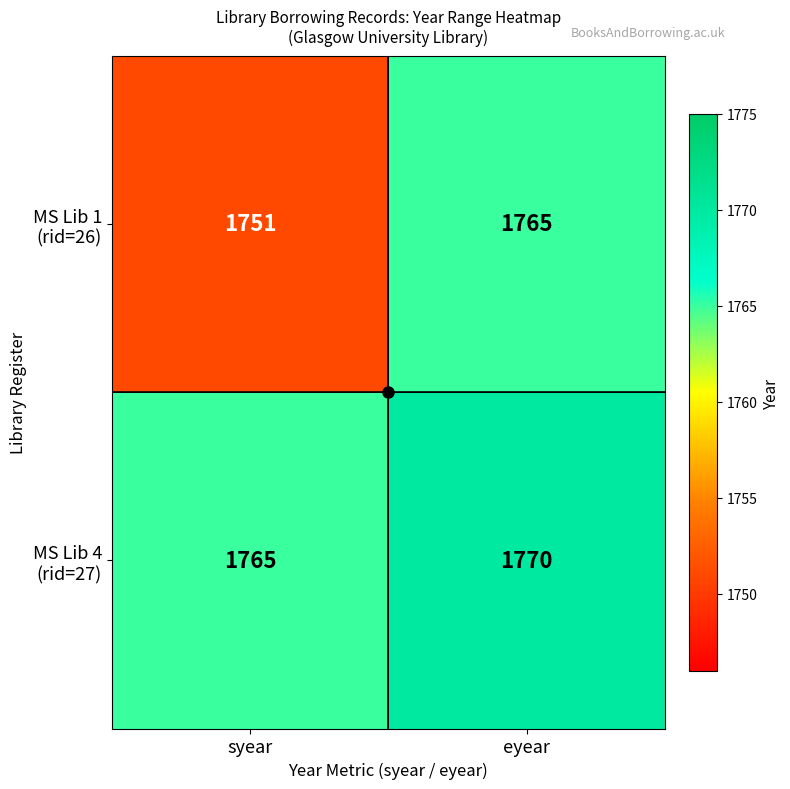

At which category is the sum across all series the highest?

eyear